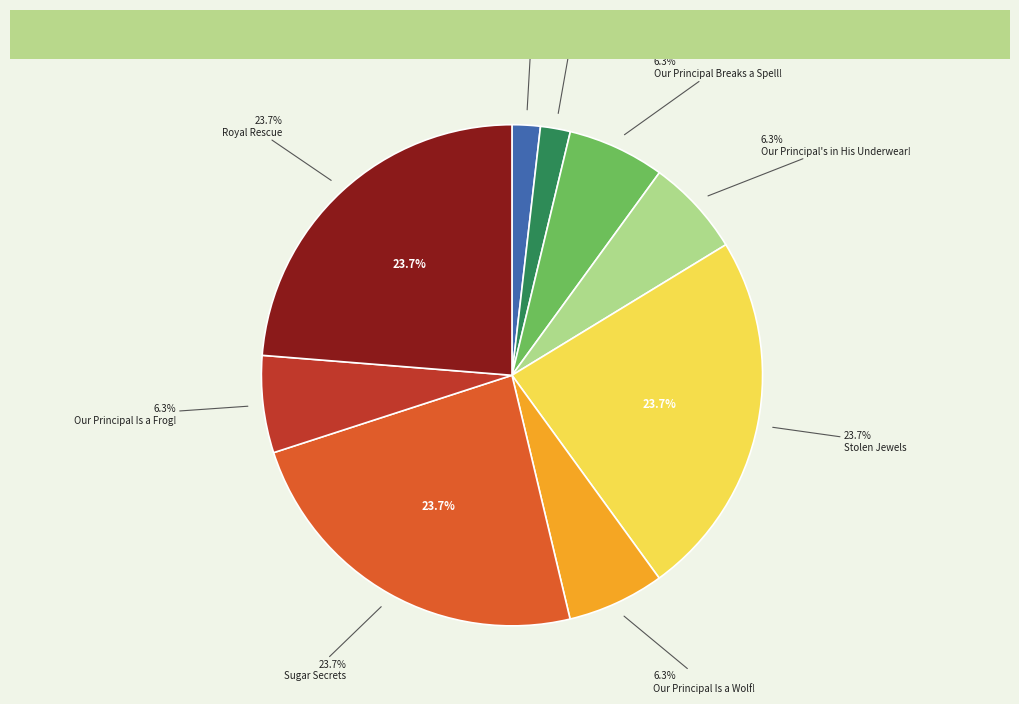

Does any single category account for the majority?

No